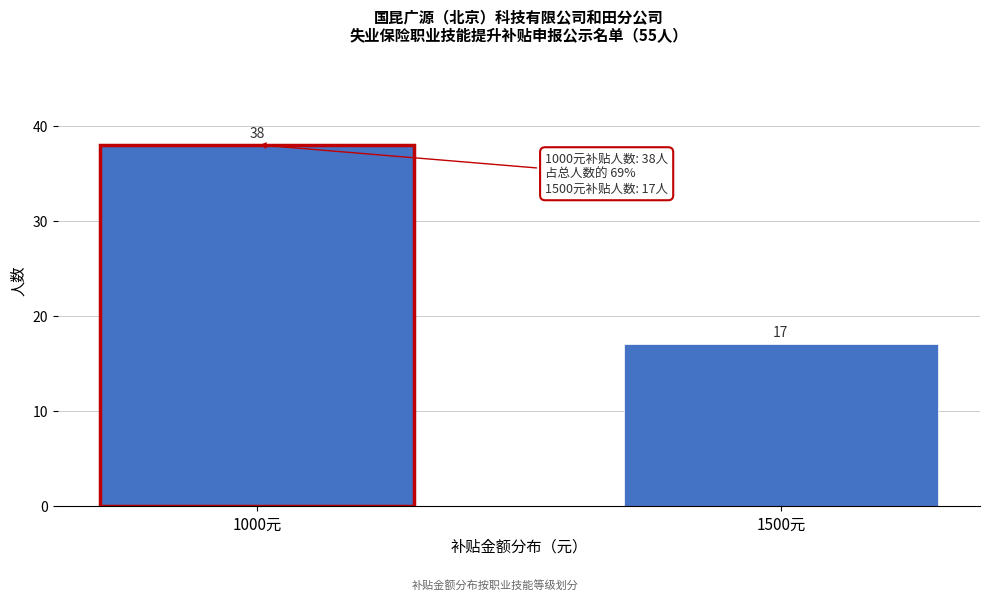

Reading left to right, list all the values displayed in this chart.

1000元=38	1500元=17